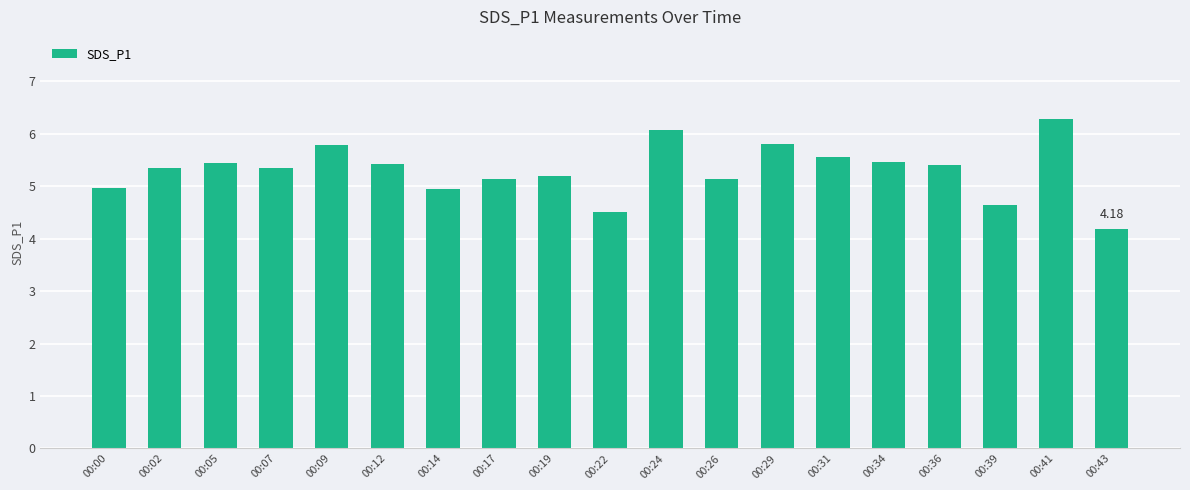

What is the change in value from 00:17 to 00:31?

+0.4